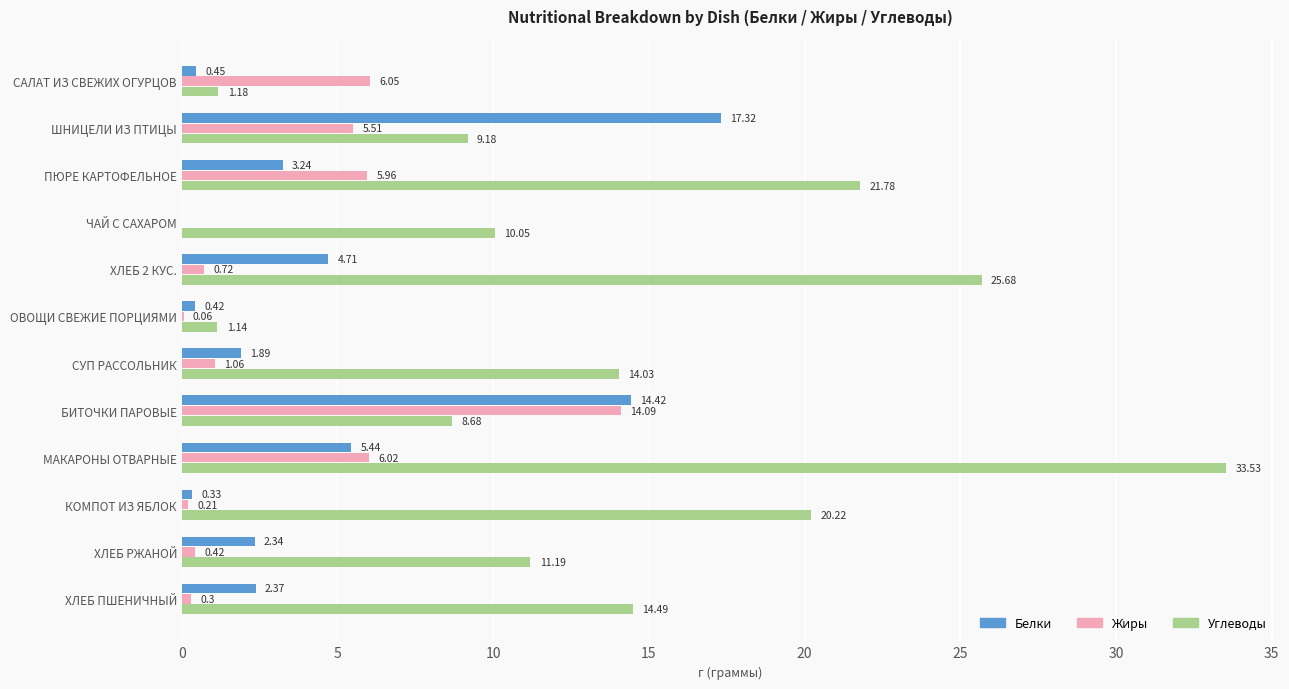

What is the maximum value shown in the chart?

33.5